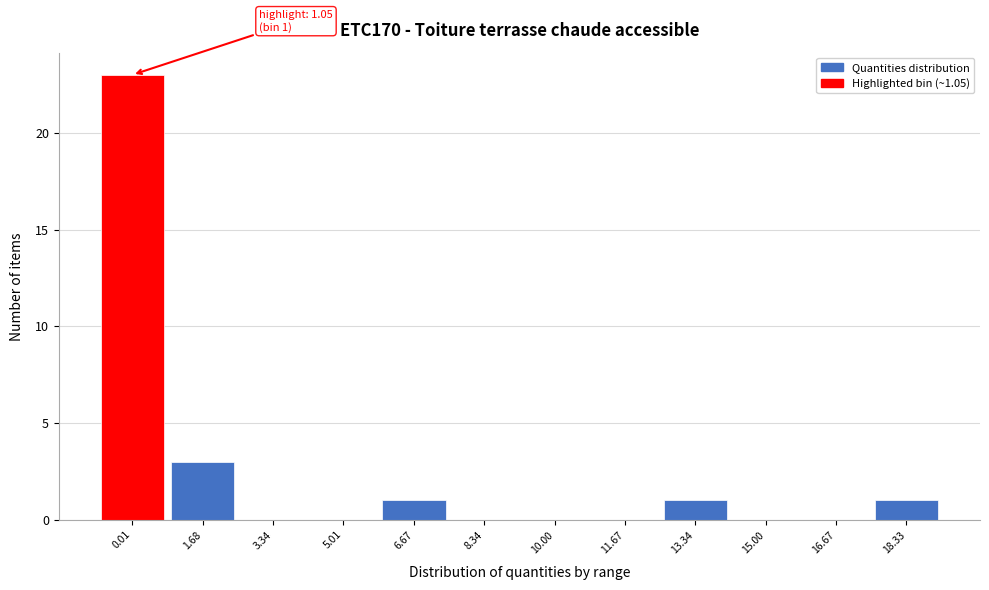

Reading right to left, extract all data points from this chart.

18.33=1	16.67=0	15.00=0	13.34=1	11.67=0	10.00=0	8.34=0	6.67=1	5.01=0	3.34=0	1.68=3	0.01=23